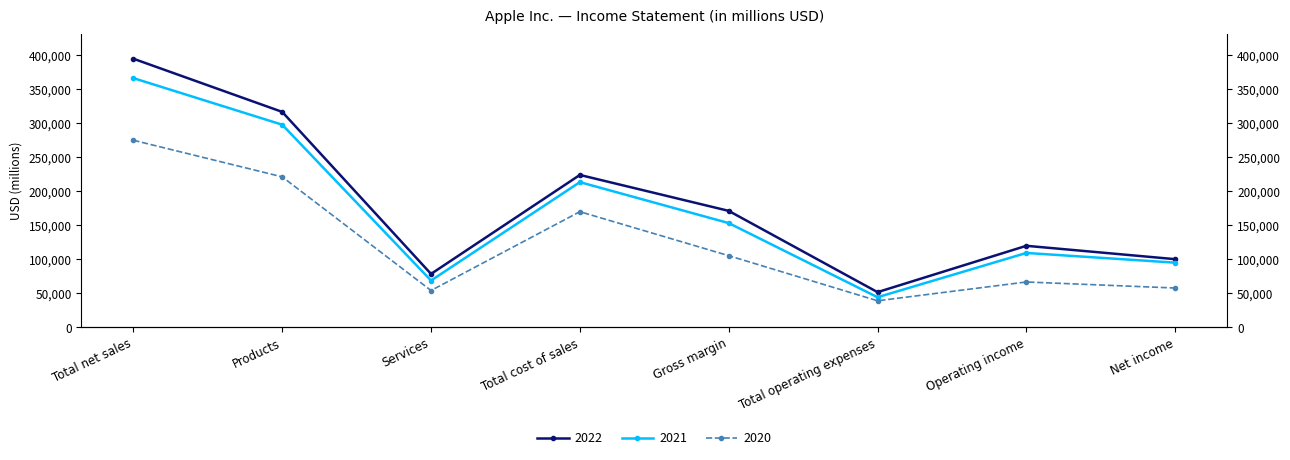

True or false: 2020 and 2021 cross at least once.

False